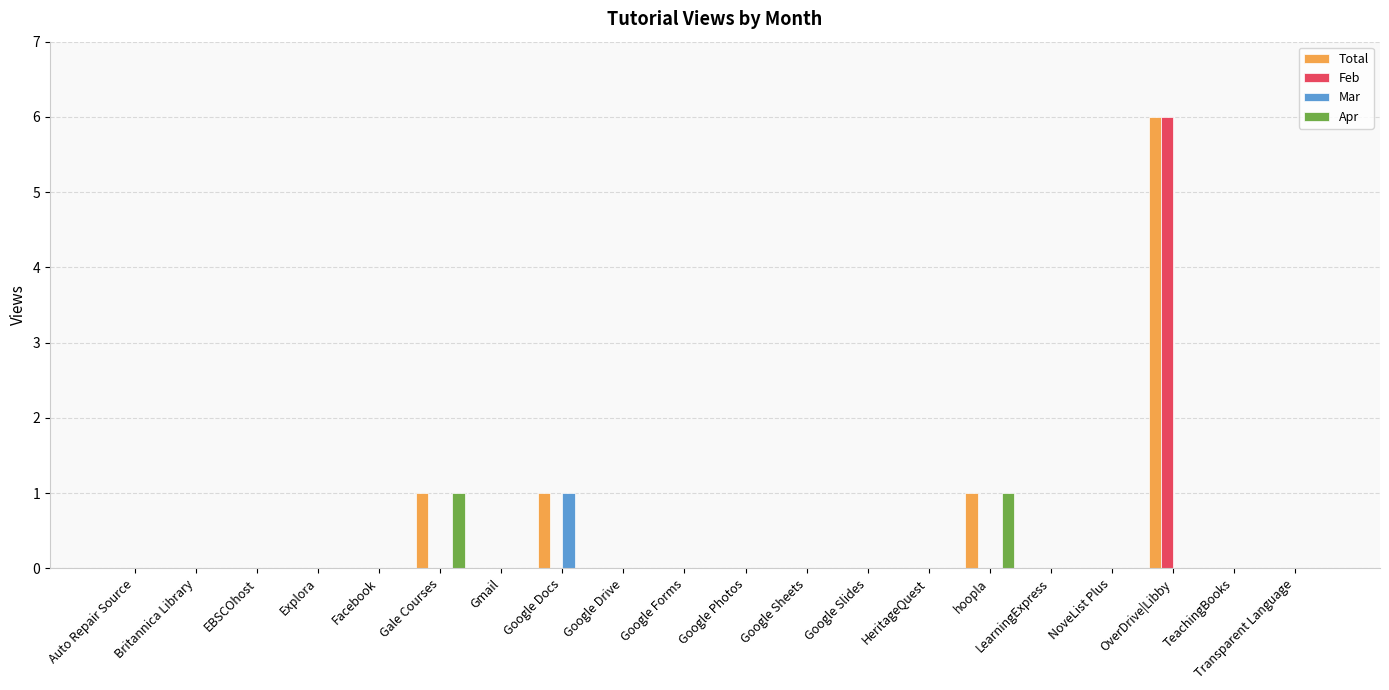

Are the bars grouped side by side (vs. stacked)?

Yes